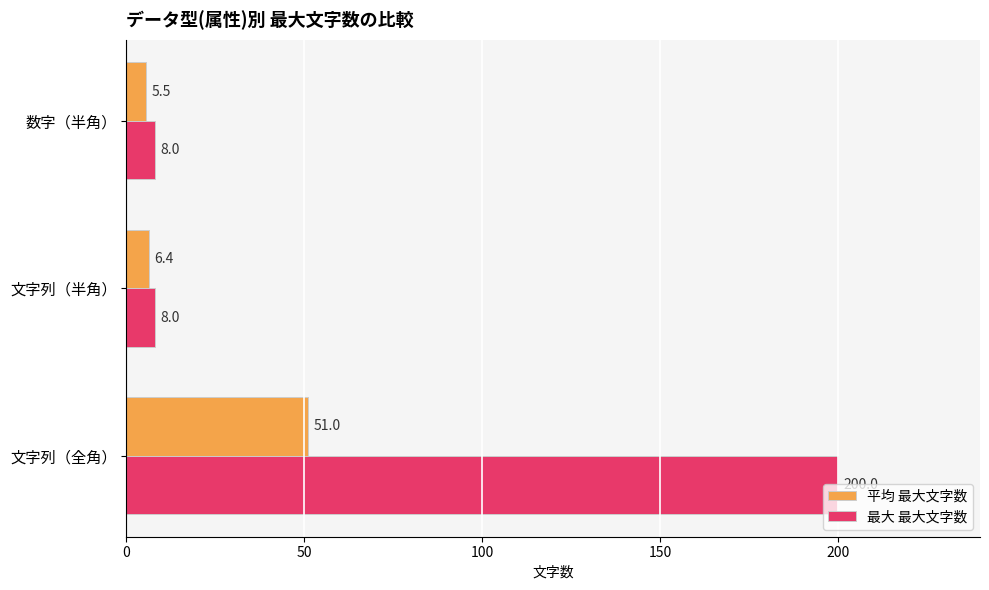

The value of 平均 最大文字数 at 文字列（全角） is 24.8. True or false?

False